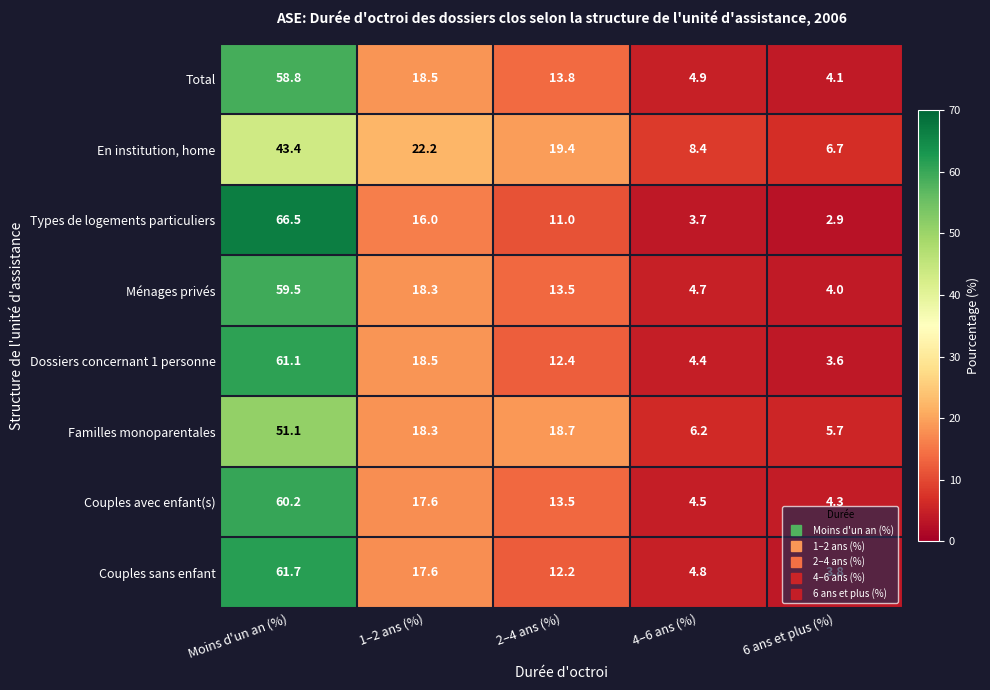

How many series are shown in this chart?

8